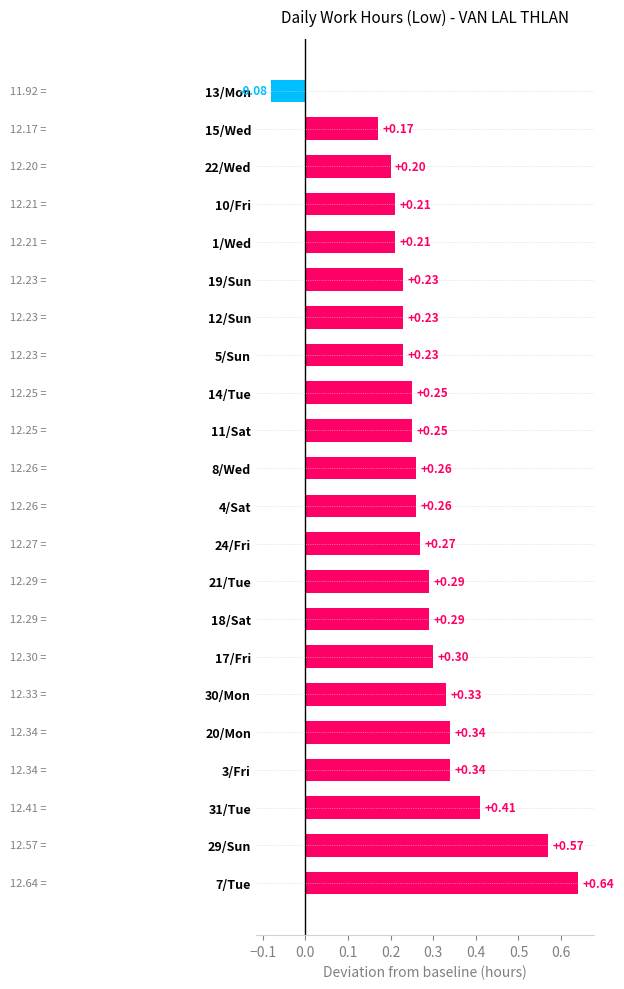

Between 24/Fri and 22/Wed, which is larger?

24/Fri